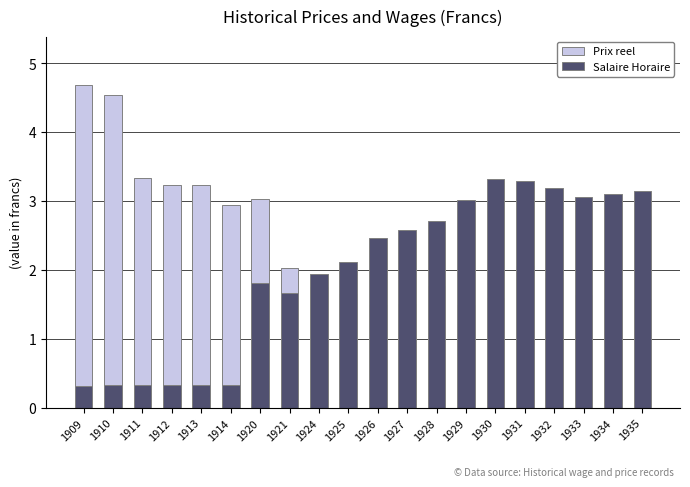

What is the difference between the second highest and second lowest values in the Salaire Horaire series?

3.0